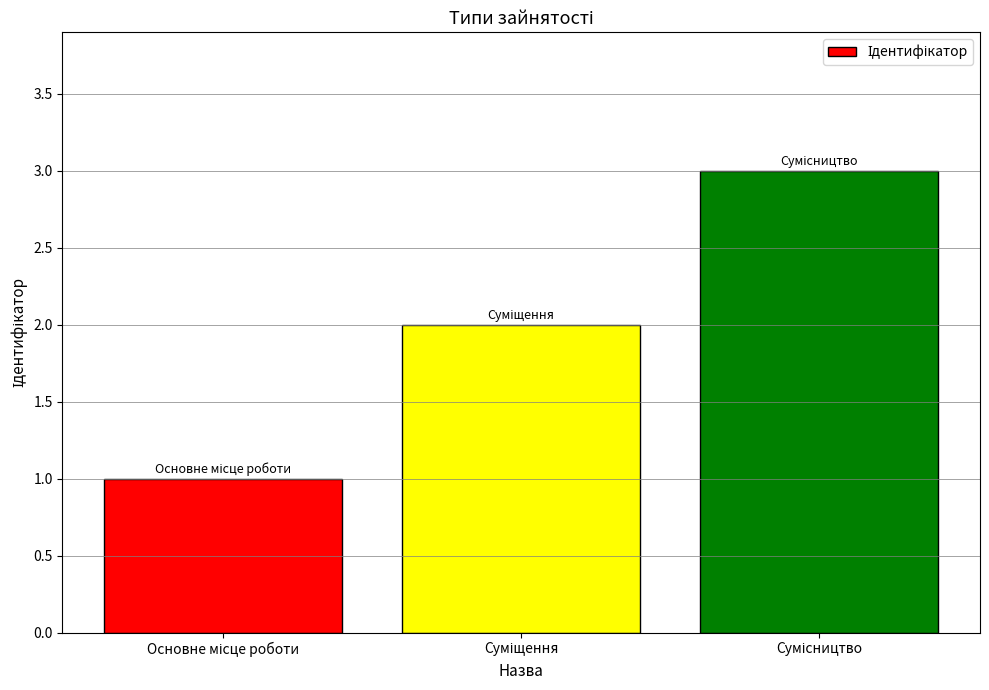

What is the maximum value shown in the chart?

3